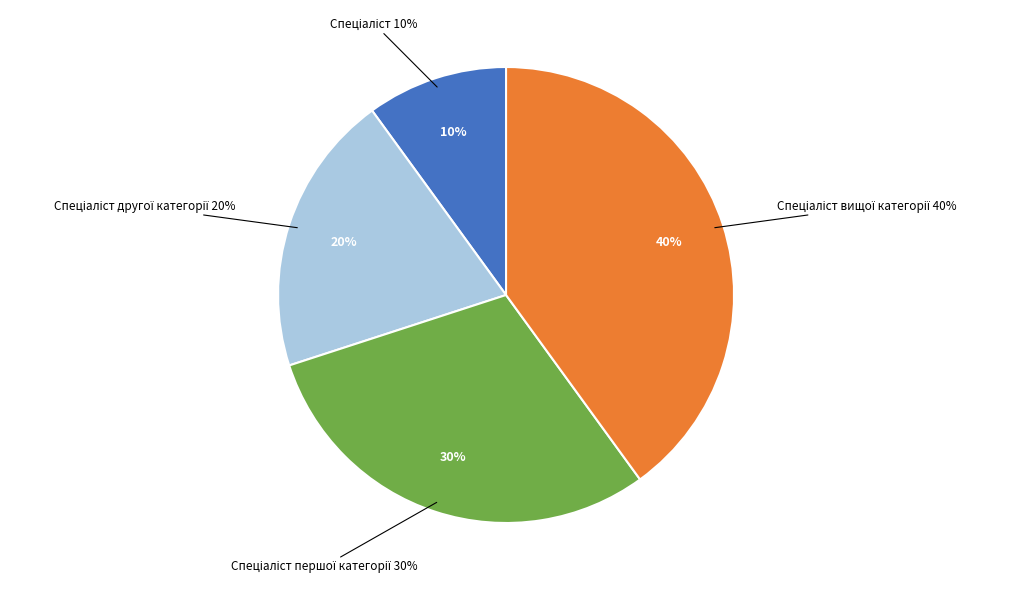

What is the smallest slice in the pie chart?

Спеціаліст